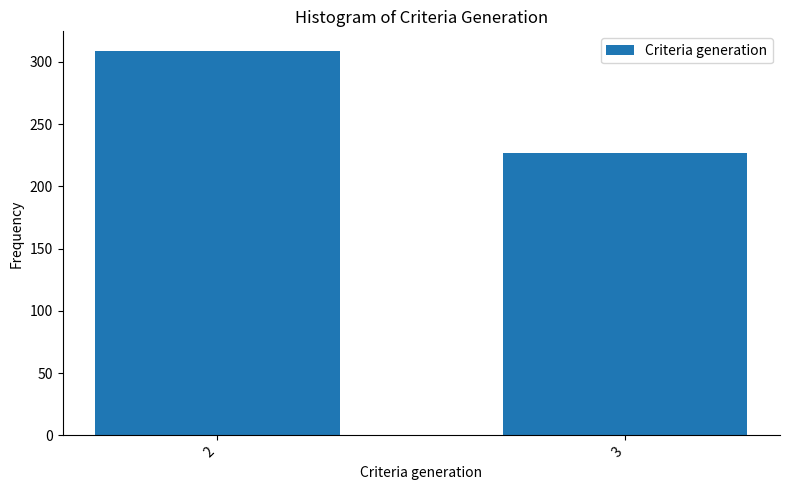

Reading left to right, what are all the values shown in this chart?

309	227